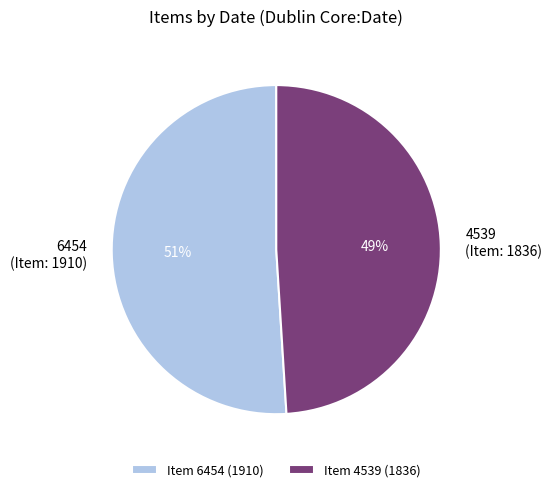

To the nearest percent, what is the difference between the largest and smallest slice percentages?

2%